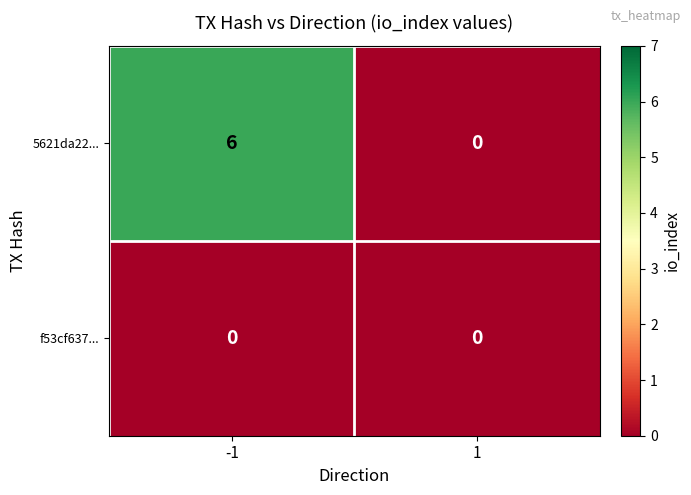

What is the greatest value displayed?

6